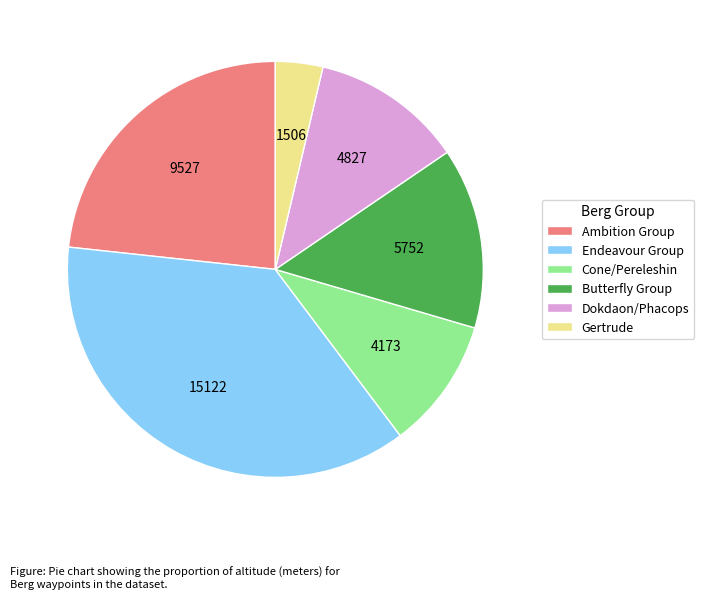

Combined, do Dokdaon/Phacops and Ambition Group account for over 50%?

No